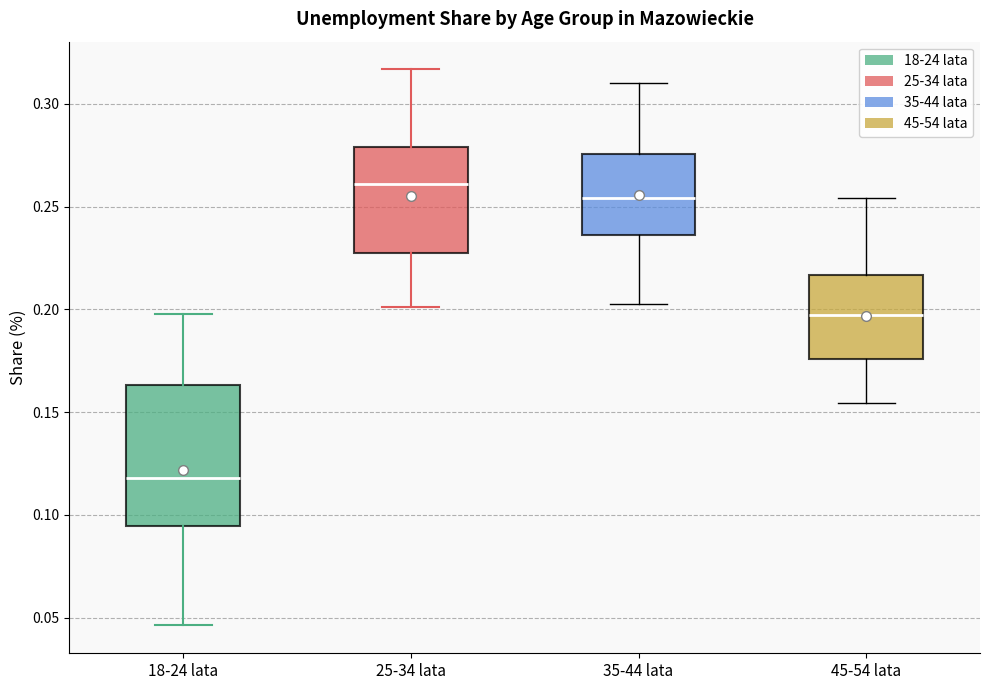

Reading left to right, read every box against the y-axis: the position of its median line, the range the box covers, and the ends of its whiskers. The values are not printed on the chart, so give them approximately, as read against the axis.

18-24 lata: median 0.120, box 0.095 to 0.165, whiskers 0.045 to 0.200
25-34 lata: median 0.260, box 0.225 to 0.280, whiskers 0.200 to 0.315
35-44 lata: median 0.255, box 0.235 to 0.275, whiskers 0.205 to 0.310
45-54 lata: median 0.195, box 0.175 to 0.215, whiskers 0.155 to 0.255